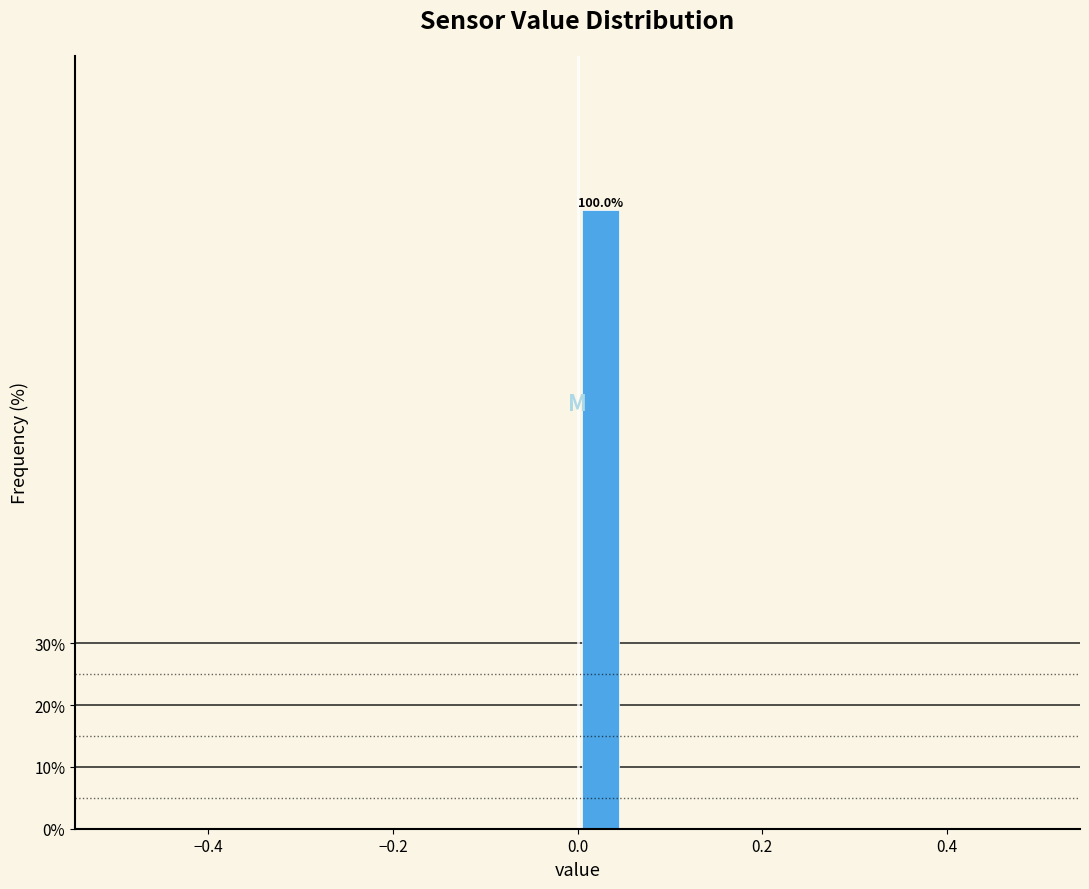

Around what value on the x-axis is the tallest bar? Give the approximate position of its centre, as read against the axis.

0.02